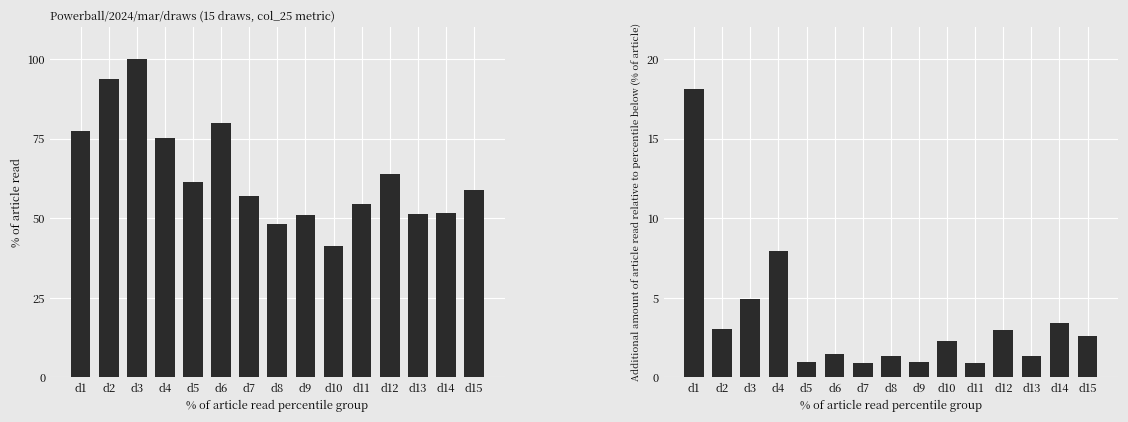

Is it true that DP 1of5+PB (col_25) equals 41.3 at d10?

True